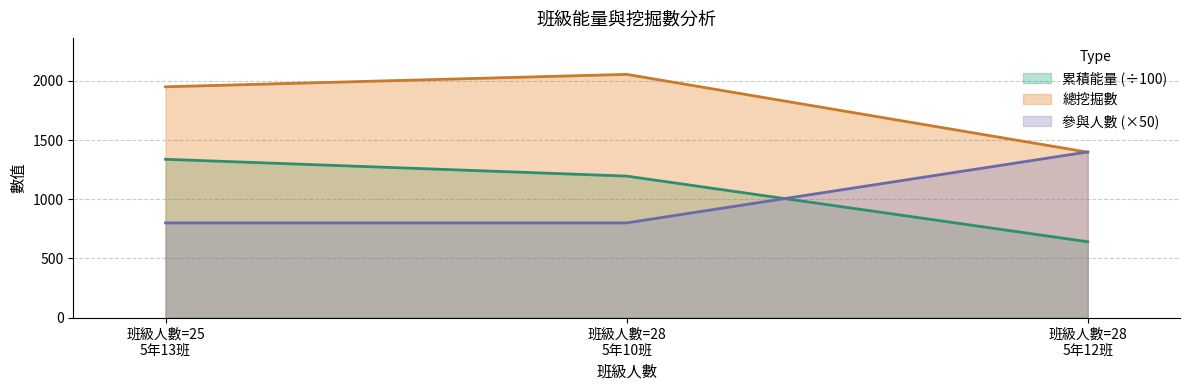

What is the difference between the maximum and minimum values in the 總挖掘數 series?

658.0